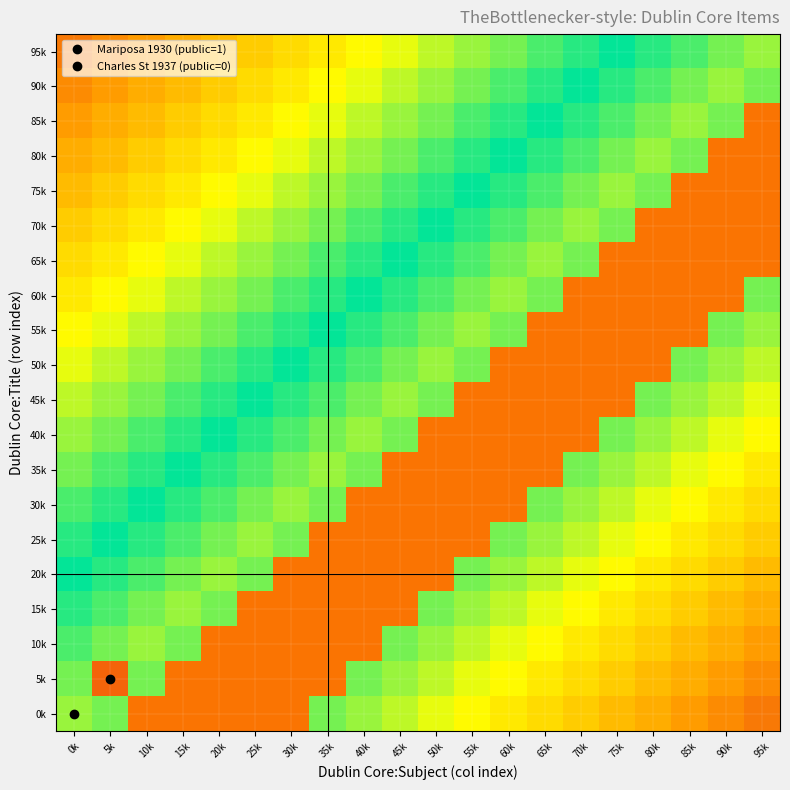

At which category does the chart reach its peak across all series?

10k